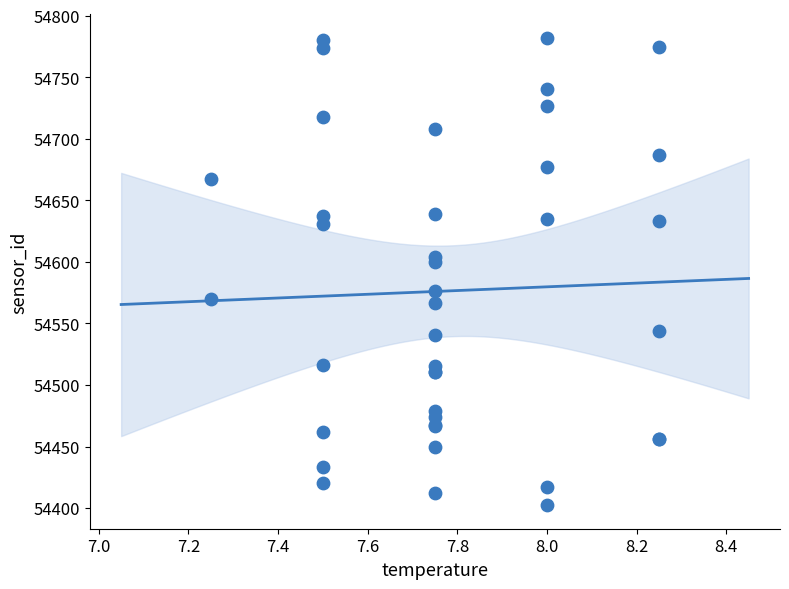

What Y value in the scatter plot is closest to 54592?

54599.7